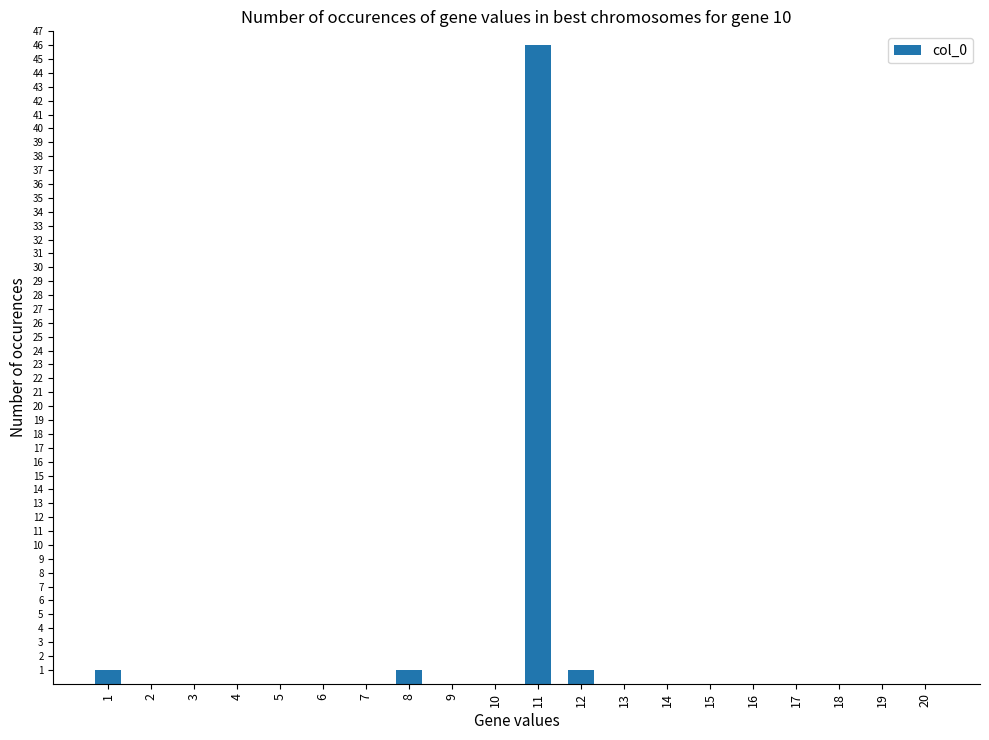

Is it true that the value at 15 is 22?

False